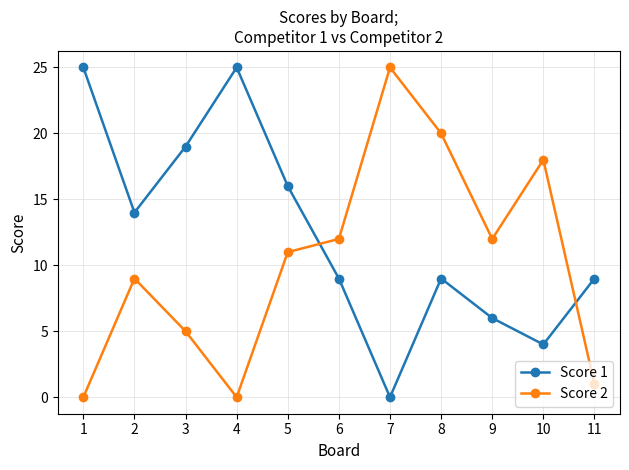

How many lines are shown in the chart?

2